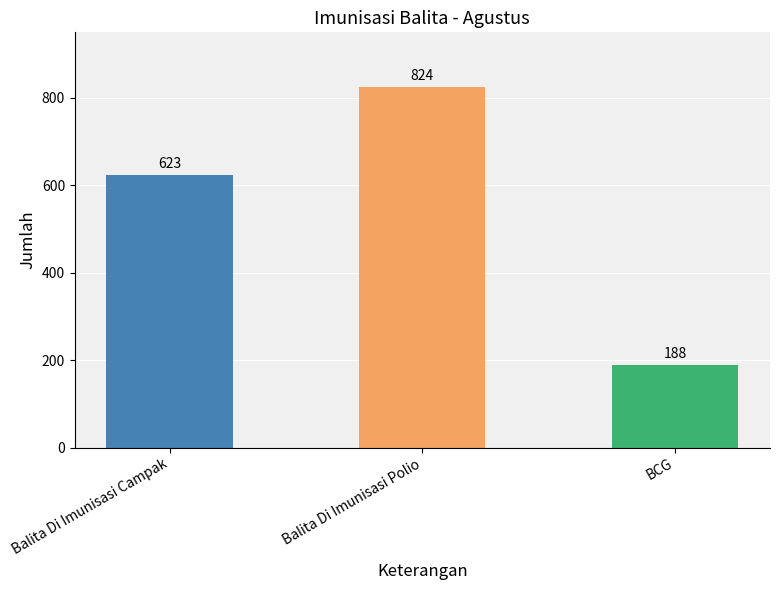

List the labels in order of value, largest first.

Balita Di Imunisasi Polio, Balita Di Imunisasi Campak, BCG